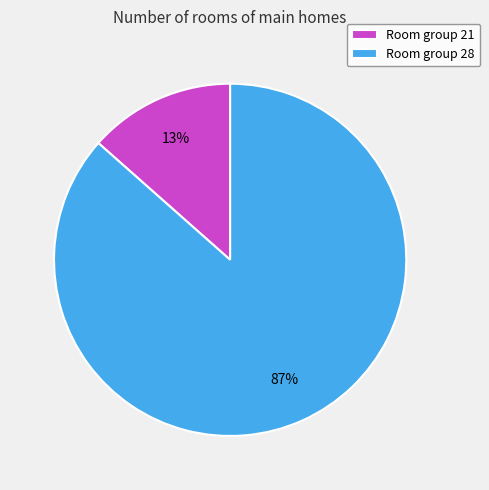

How many segments does this pie chart have?

2